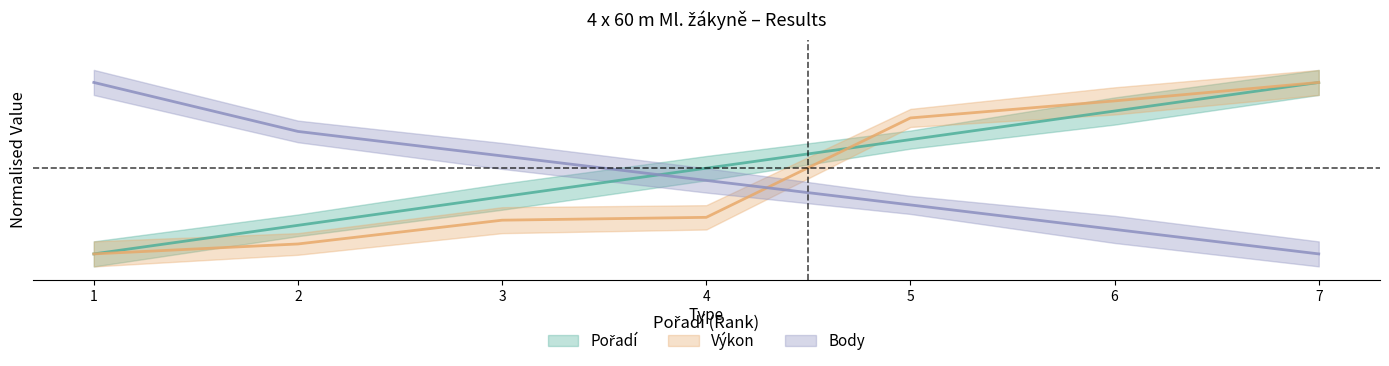

How many categories are shown in the chart?

7